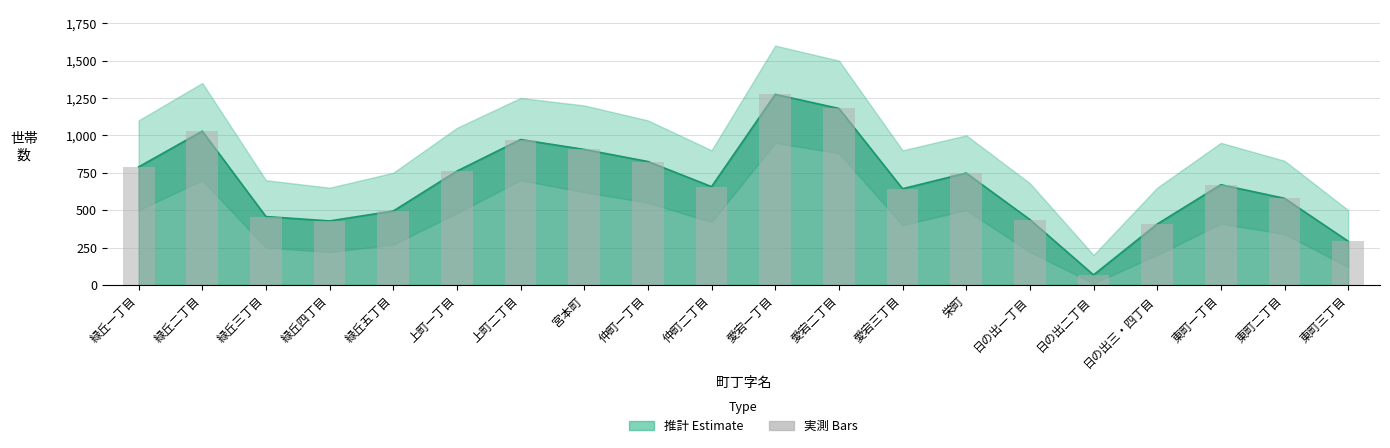

What is the difference between the maximum and second lowest values?

982